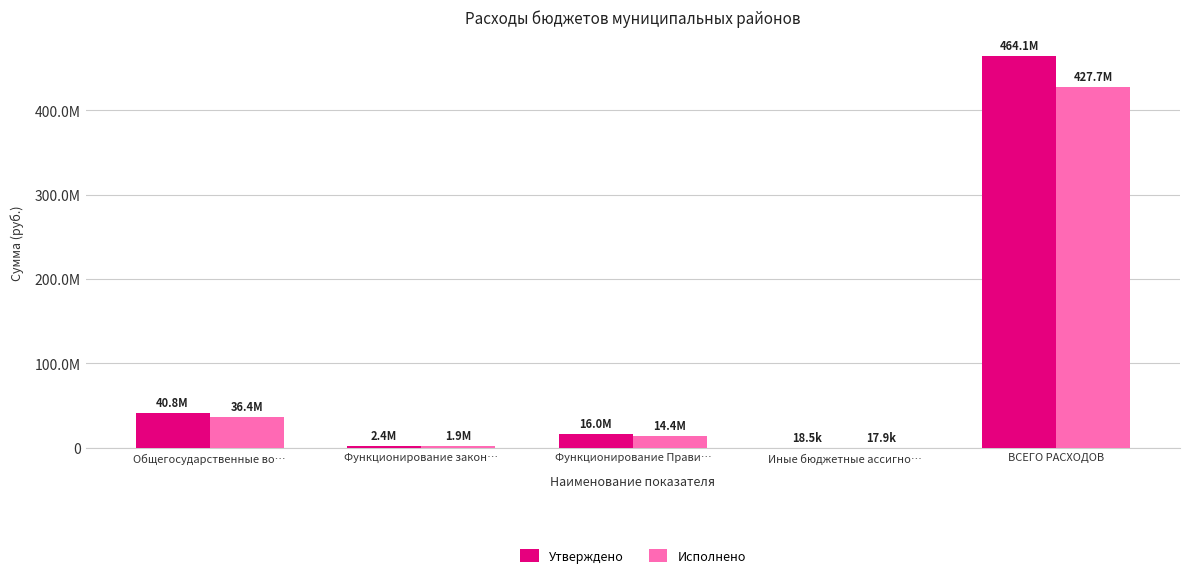

Where is Утверждено nearest to the value 232081225?

Общегосударственные во…